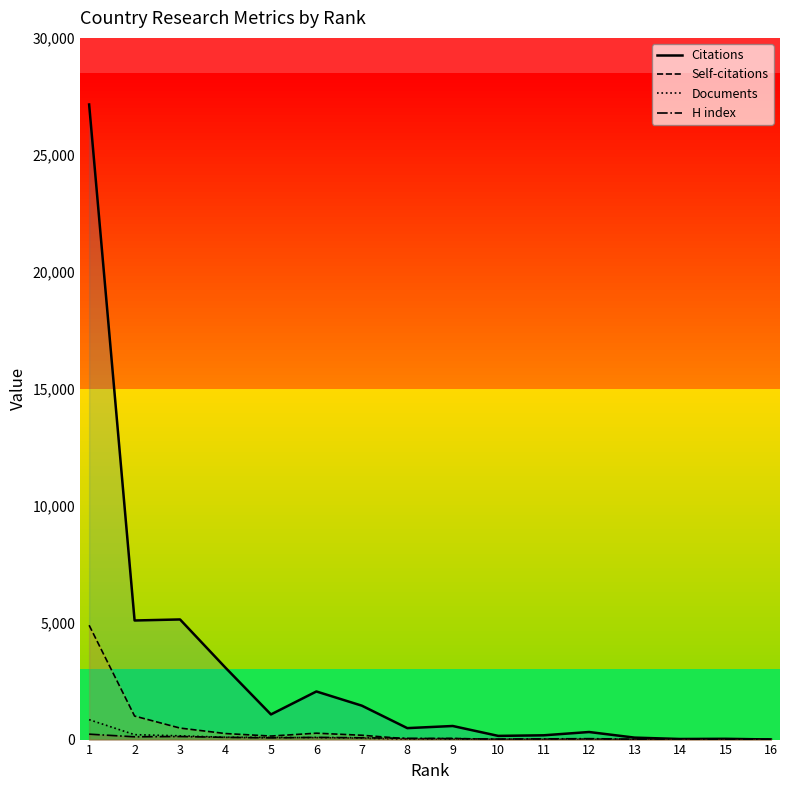

Does the chart have visible grid lines?

No